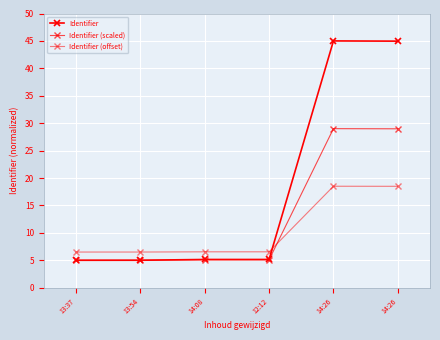

Reading right to left, list all the values displayed in this chart.

Identifier: 14:26=45.0	14:26=45.0	12:12=5.1	14:08=5.1	13:54=5.0	13:37=5.0
Identifier (scaled): 14:26=29.0	14:26=29.0	12:12=5.1	14:08=5.1	13:54=5.0	13:37=5.0
Identifier (offset): 14:26=18.5	14:26=18.5	12:12=6.5	14:08=6.5	13:54=6.5	13:37=6.5